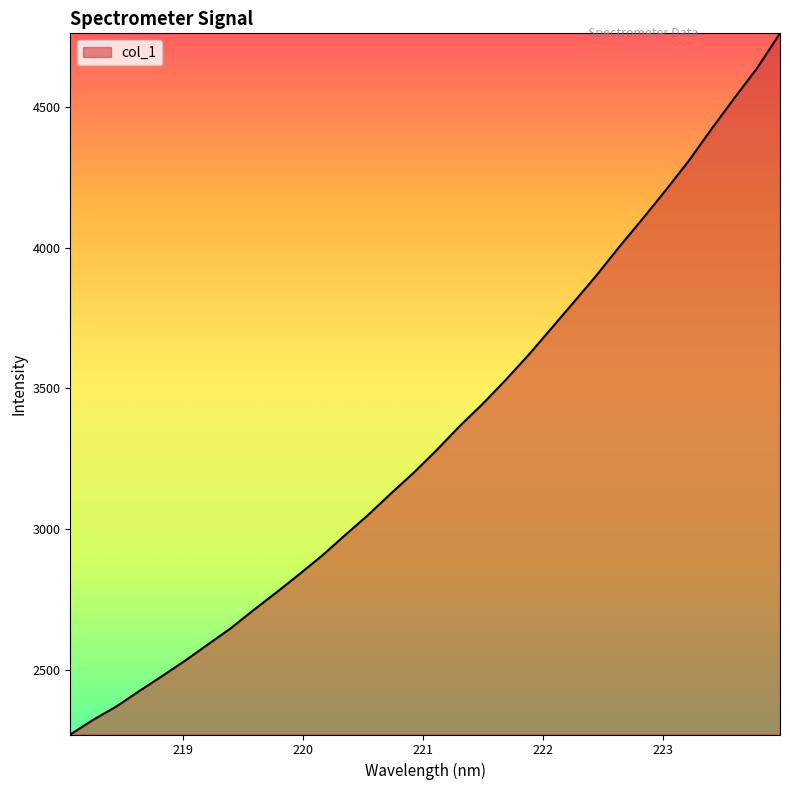

What is the minimum value shown in the chart?

2269.6